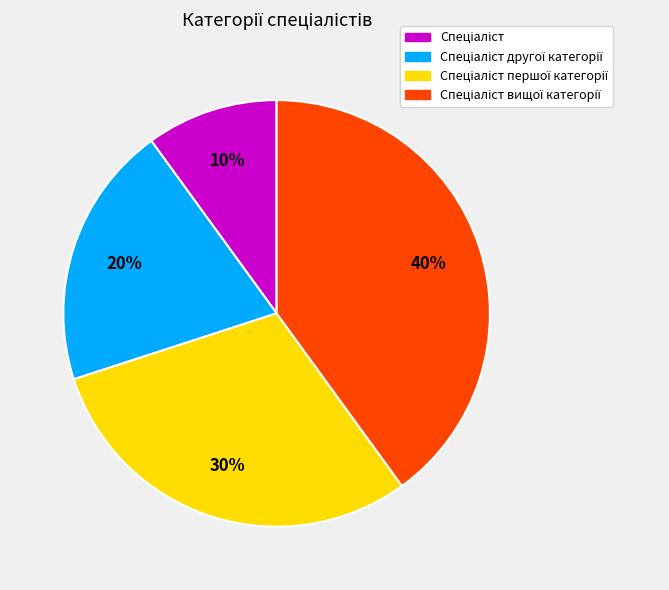

Does any single category account for the majority?

No